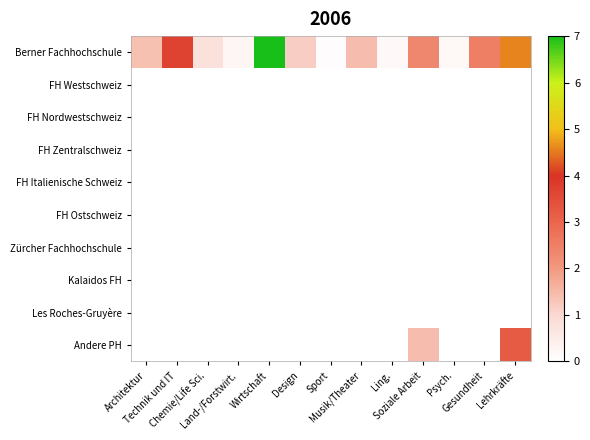

Which series has the largest range (max minus min)?

Berner Fachhochschule